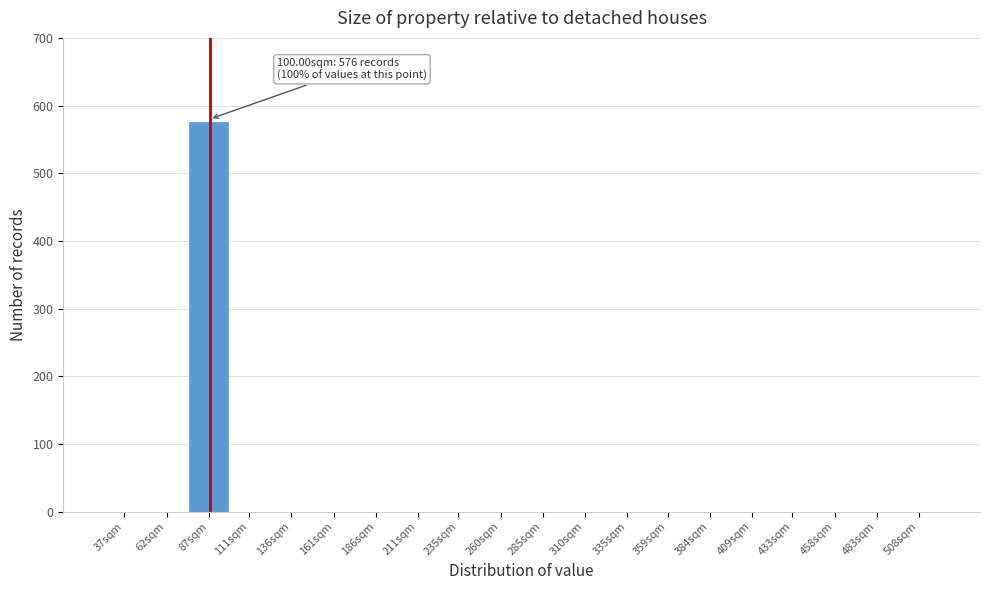

Reading left to right, what are all the values shown in this chart?

37sqm=0	62sqm=0	87sqm=576	111sqm=0	136sqm=0	161sqm=0	186sqm=0	211sqm=0	235sqm=0	260sqm=0	285sqm=0	310sqm=0	335sqm=0	359sqm=0	384sqm=0	409sqm=0	433sqm=0	458sqm=0	483sqm=0	508sqm=0